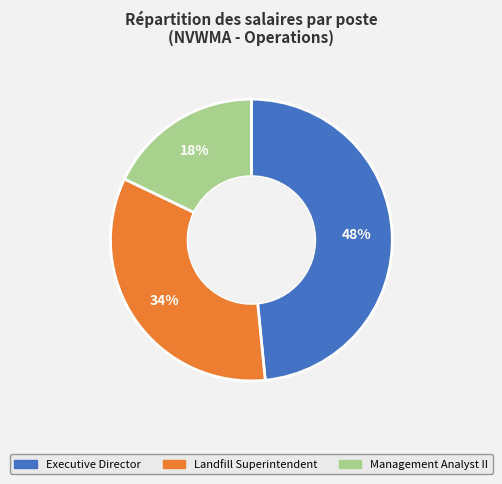

How many slices are in this pie chart?

3